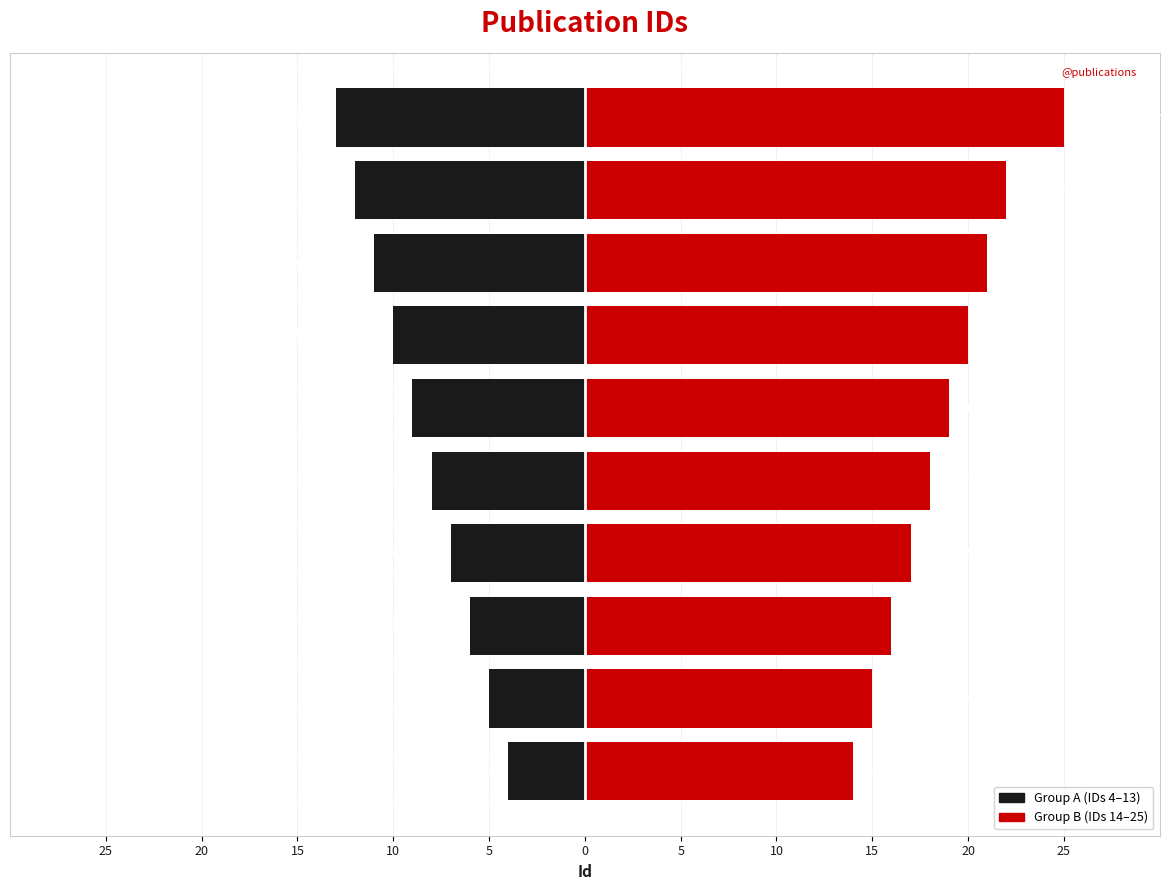

What are all the series names shown in the legend?

Group A (IDs 4–13), Group B (IDs 14–25)